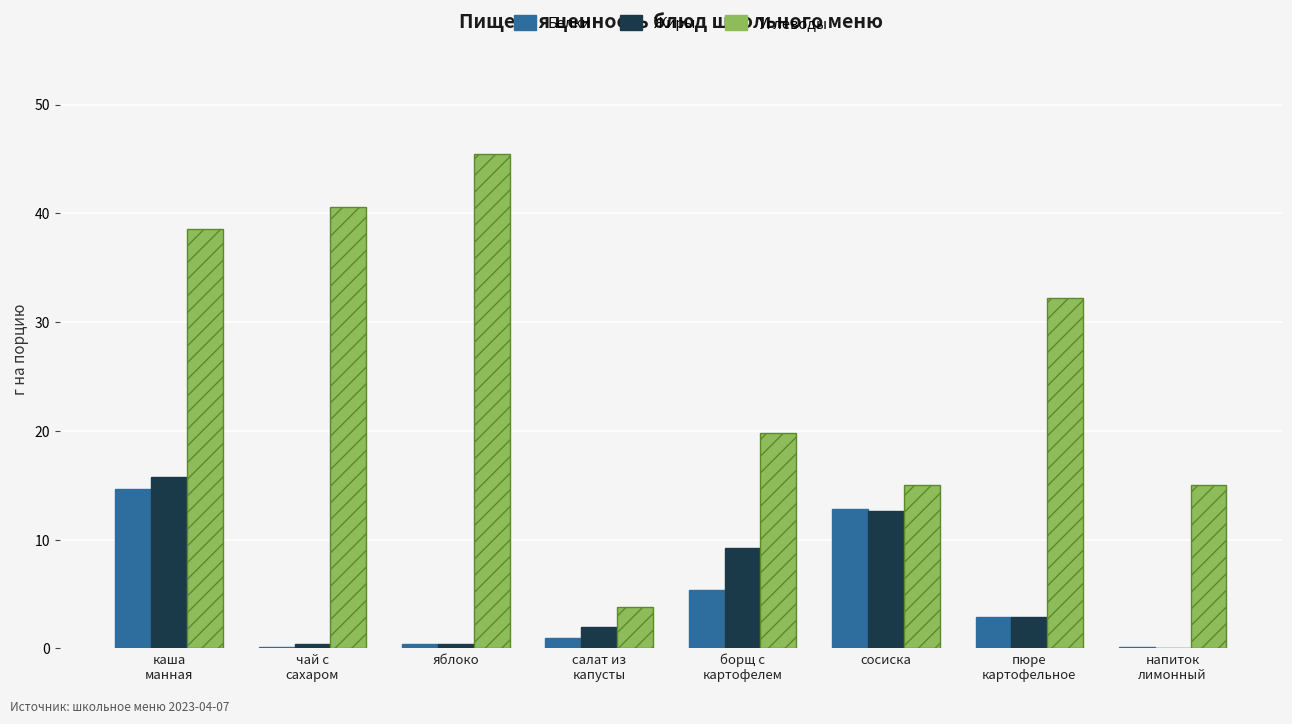

What is the highest value of the Углеводы series?

45.5